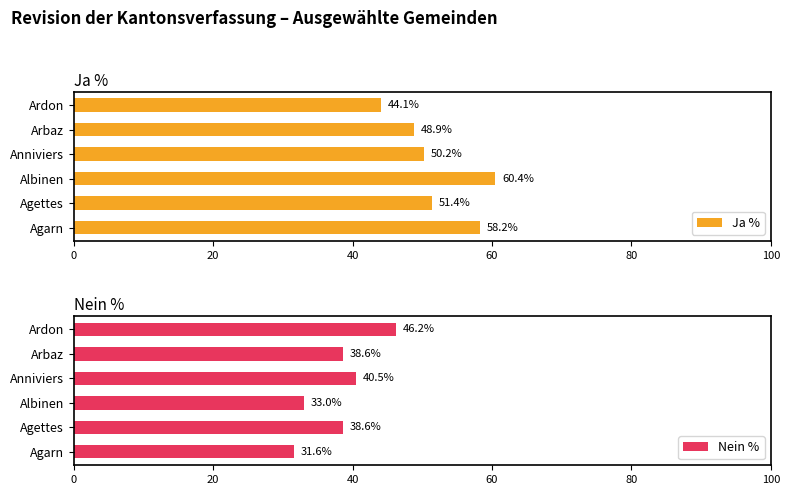

Where is Ja % nearest to the value 52?

Agettes